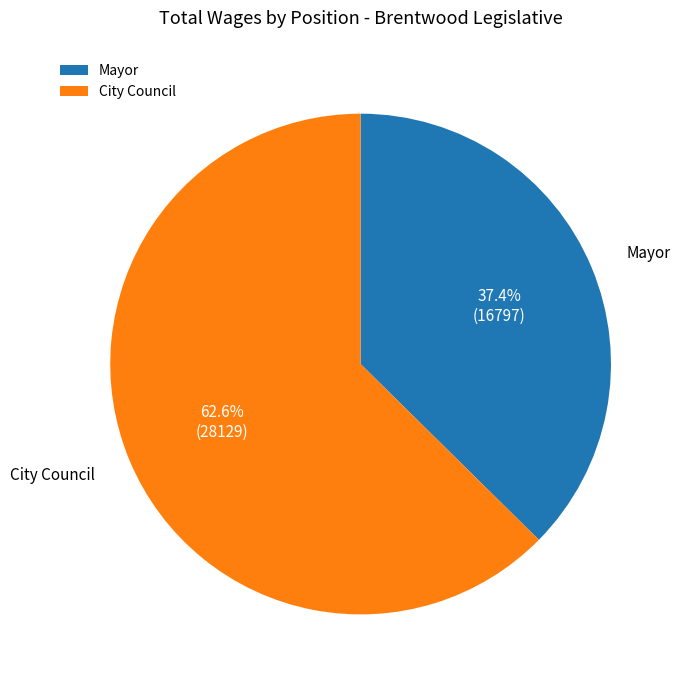

To the nearest percent, what is the difference between the largest and smallest slice percentages?

25%